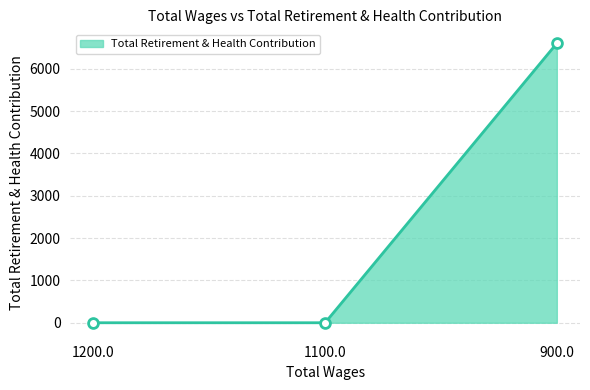

Which has a higher value, 1100.0 or 900.0?

900.0